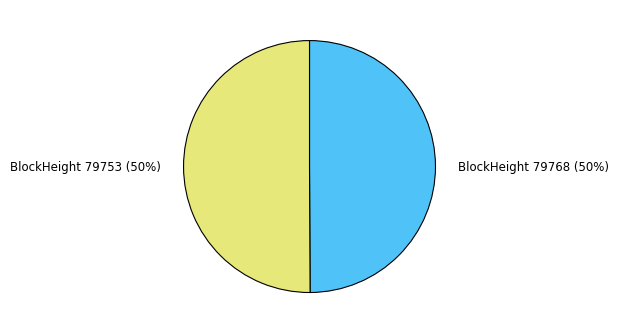

To the nearest percent, what percentage of the pie is BlockHeight 79753 (50%)?

50%